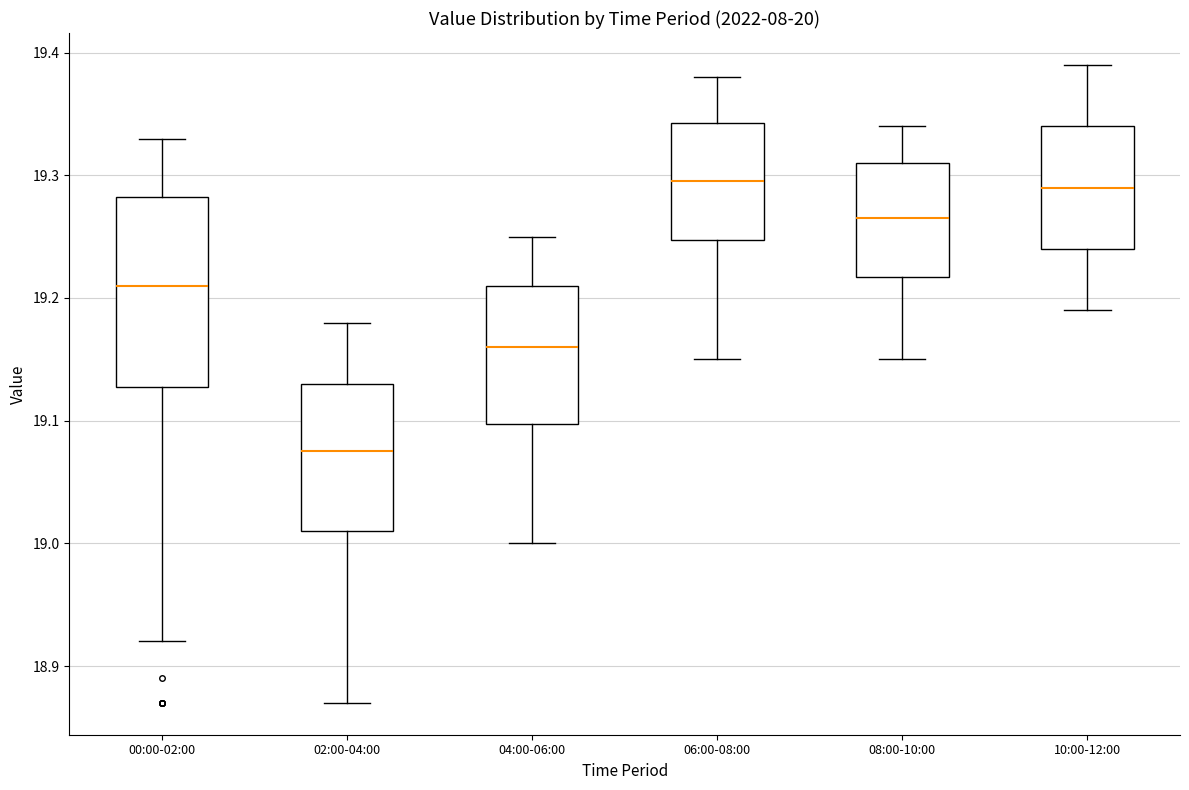

Comparing the boxes themselves (not the whiskers), which one is the tallest?

00:00-02:00